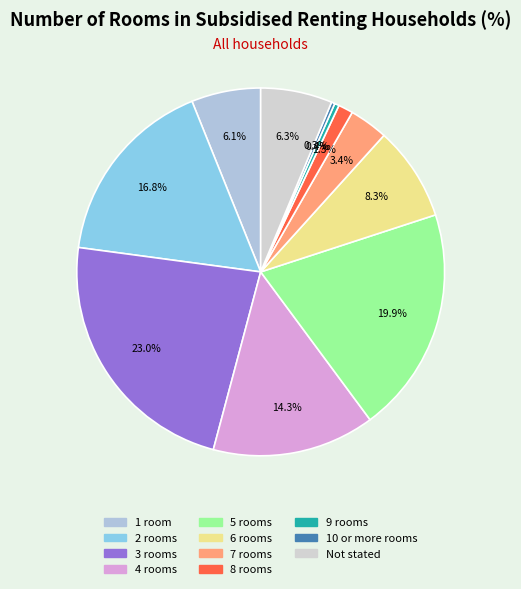

Is there a majority slice in this chart?

No